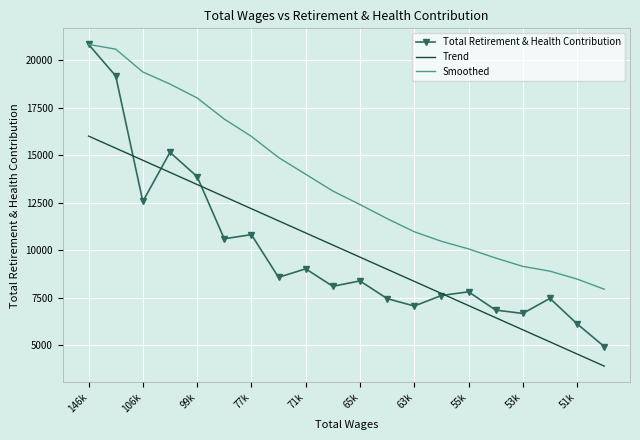

True or false: Smoothed and Trend cross at least once.

False